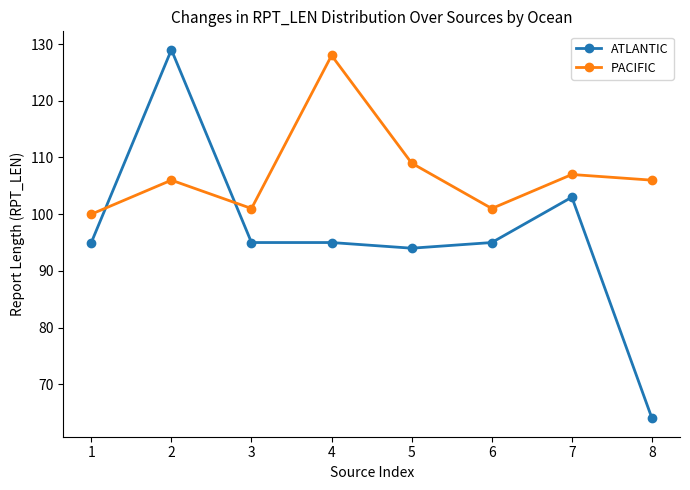

What value does the ATLANTIC series have at 5?

94